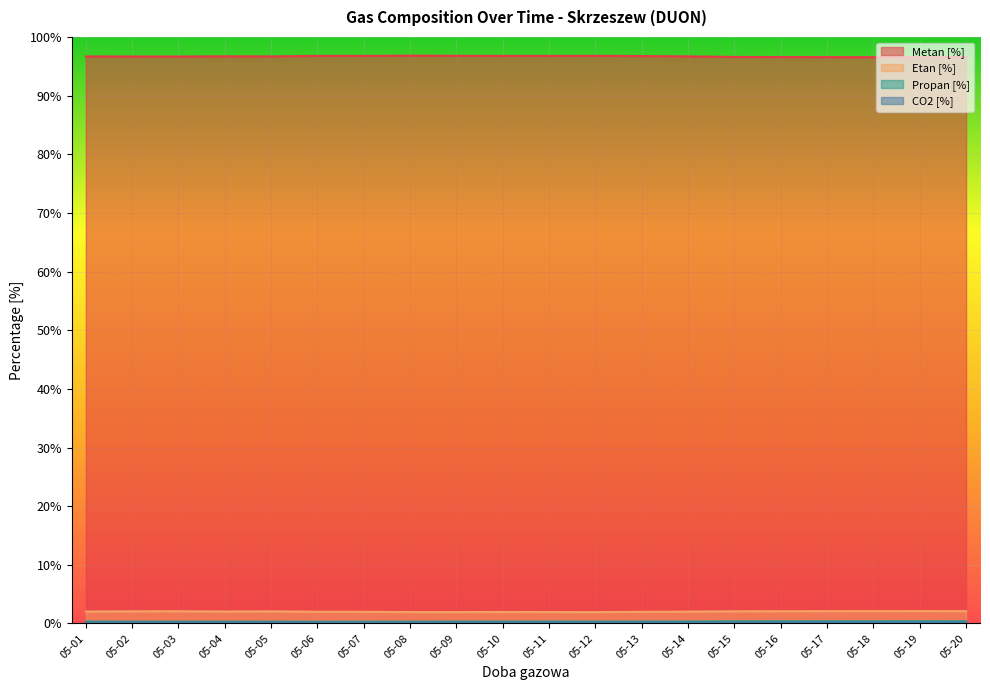

What is the value of the Metan [%] point at the 2nd from the left?

96.7